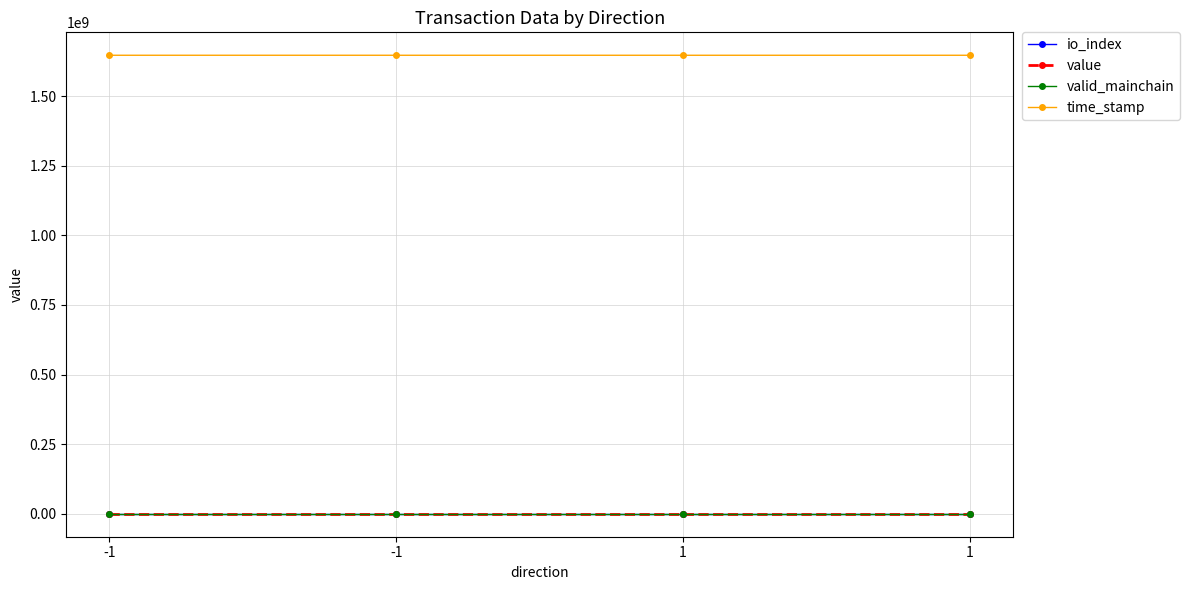

What are all the series names shown in the legend?

io_index, value, valid_mainchain, time_stamp